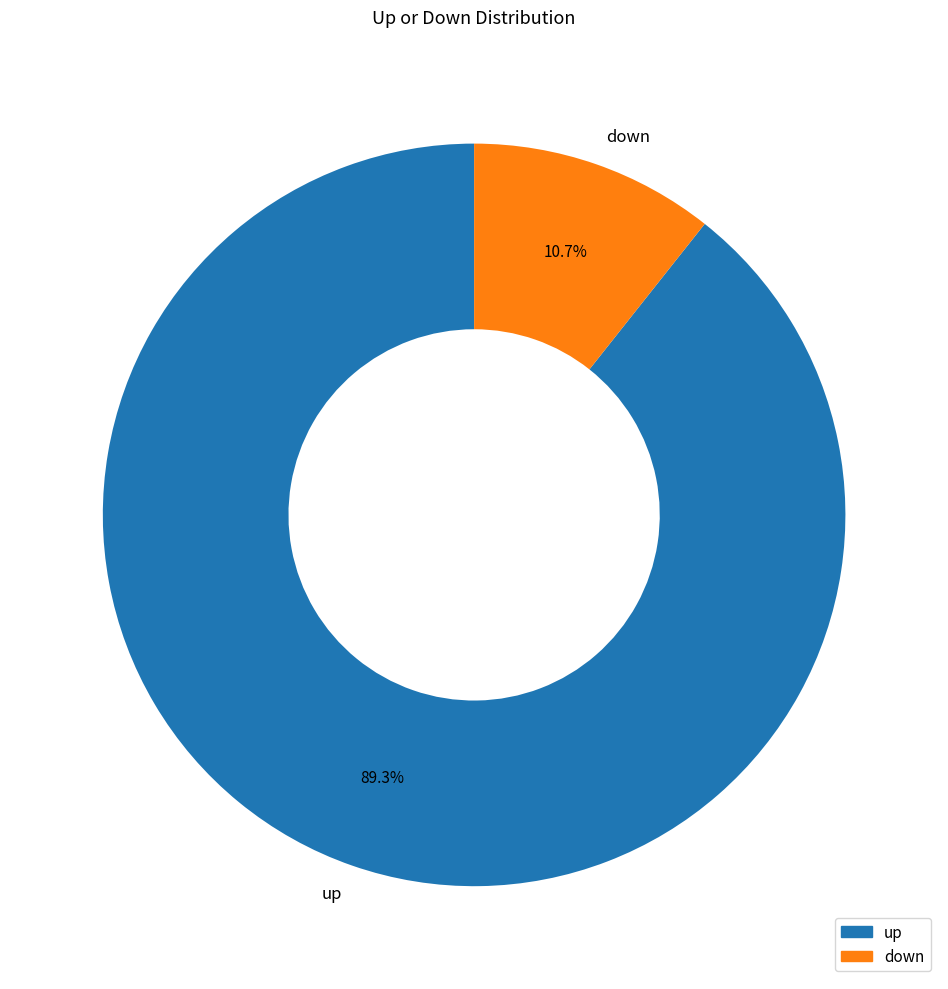

Rank the categories by value from lowest to highest.

down, up